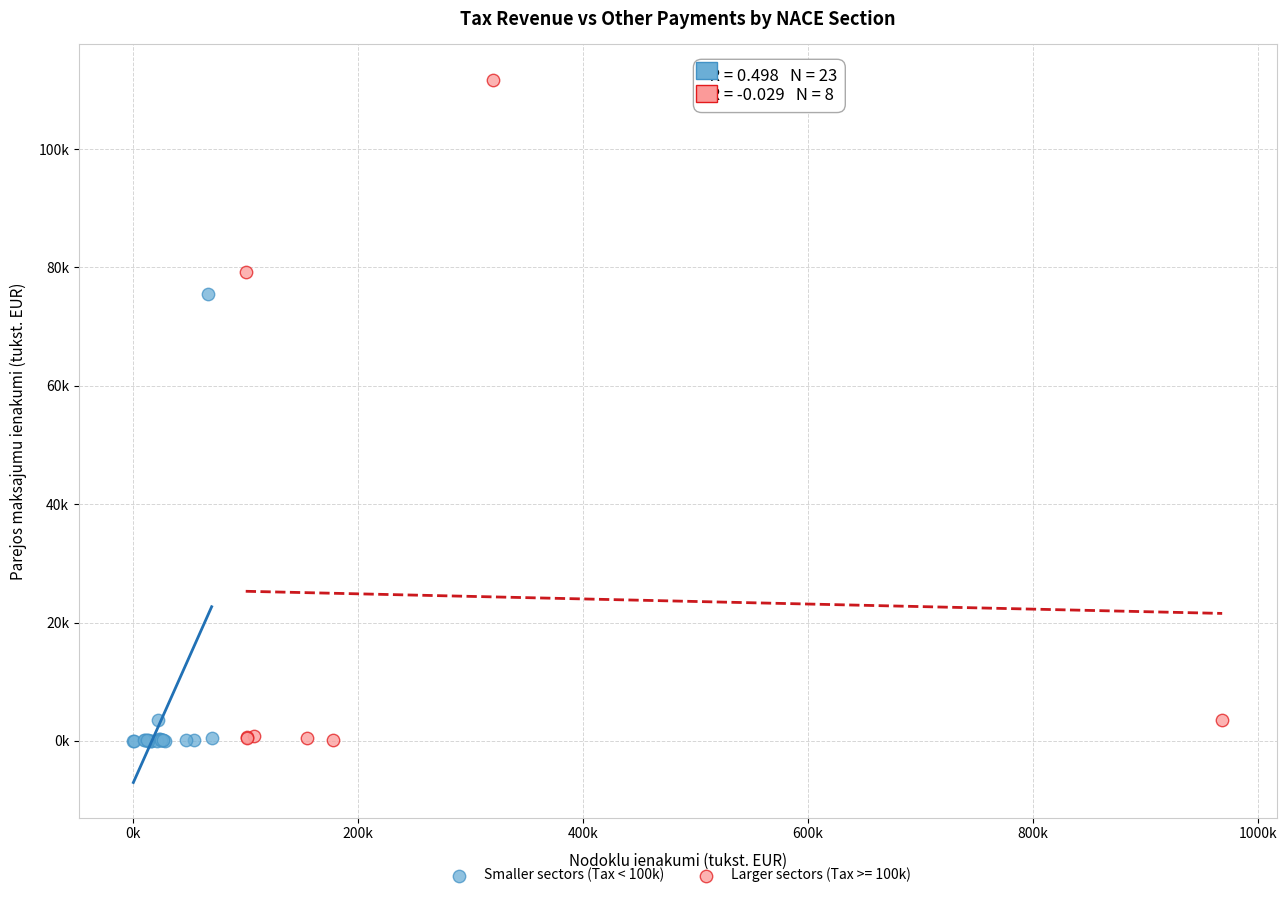

What are all the series names shown in the legend?

Smaller sectors (Tax < 100k), Larger sectors (Tax >= 100k)